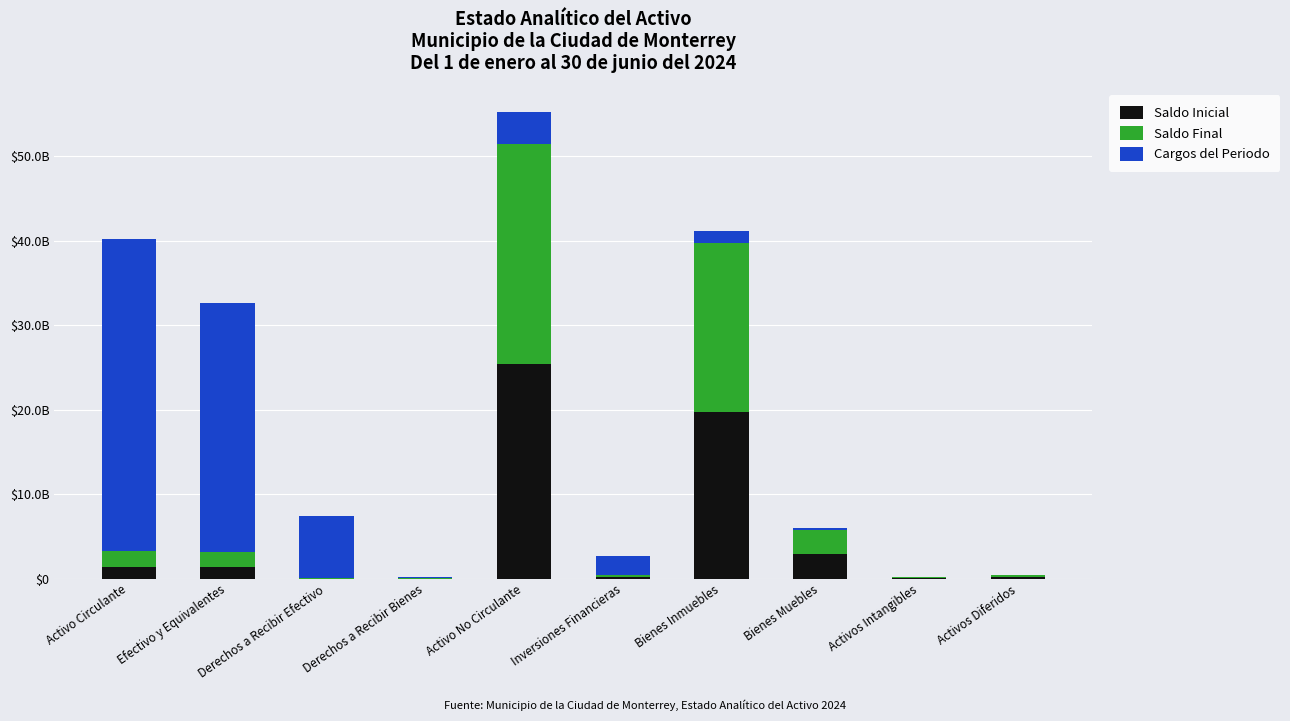

What is the sum of the Saldo Final values at Bienes Inmuebles and Derechos a Recibir Efectivo?

20106939478.8